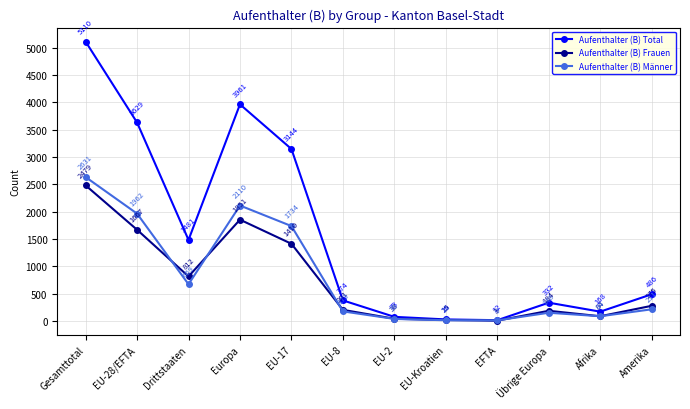

Rank the series by their maximum value, from highest to lowest.

Aufenthalter (B) Total, Aufenthalter (B) Männer, Aufenthalter (B) Frauen